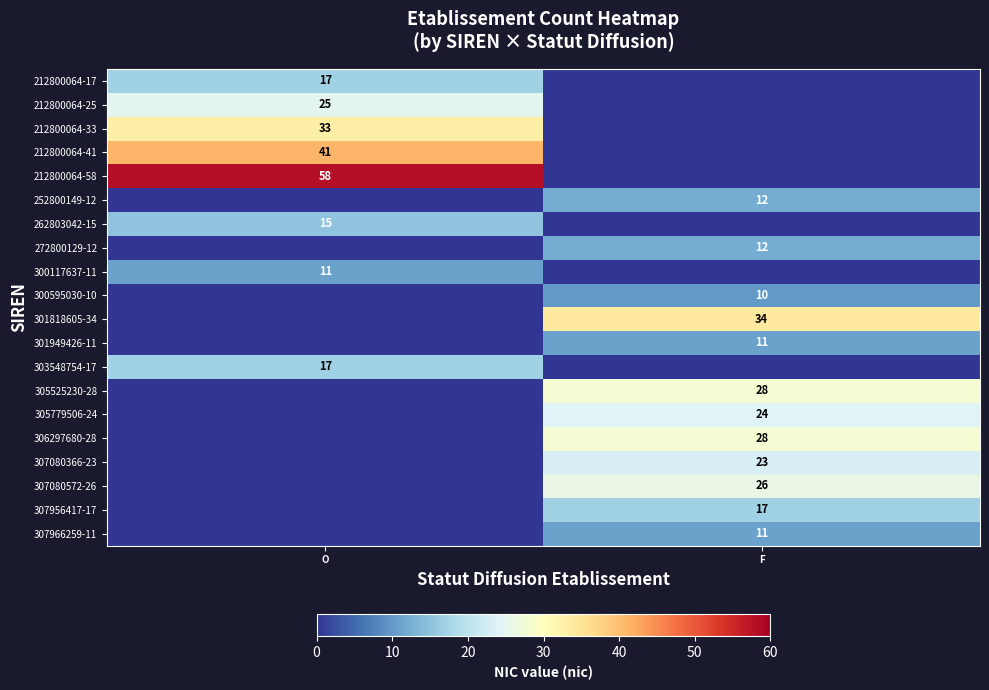

What is the total value across all series at O?

217